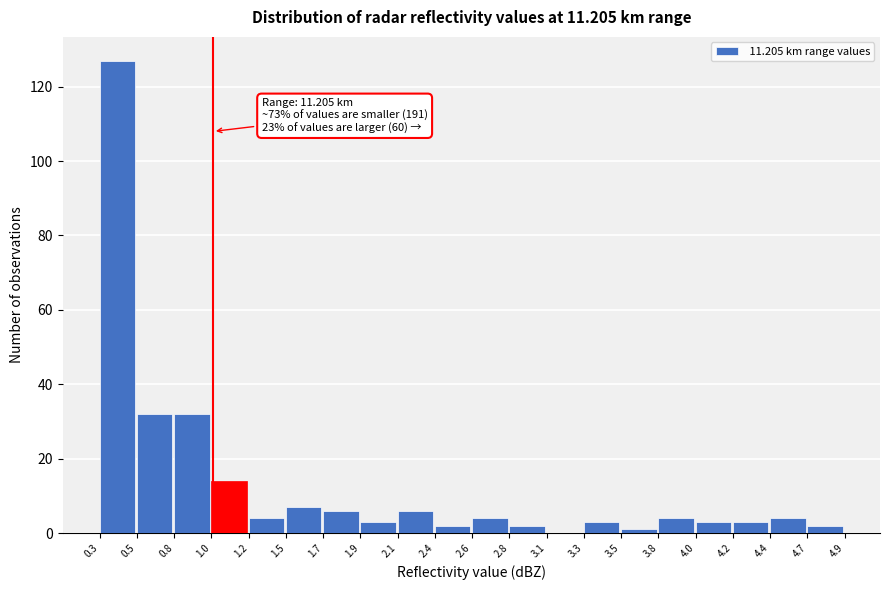

Over which range of the x-axis is the bar tallest?

0.3 to 0.5